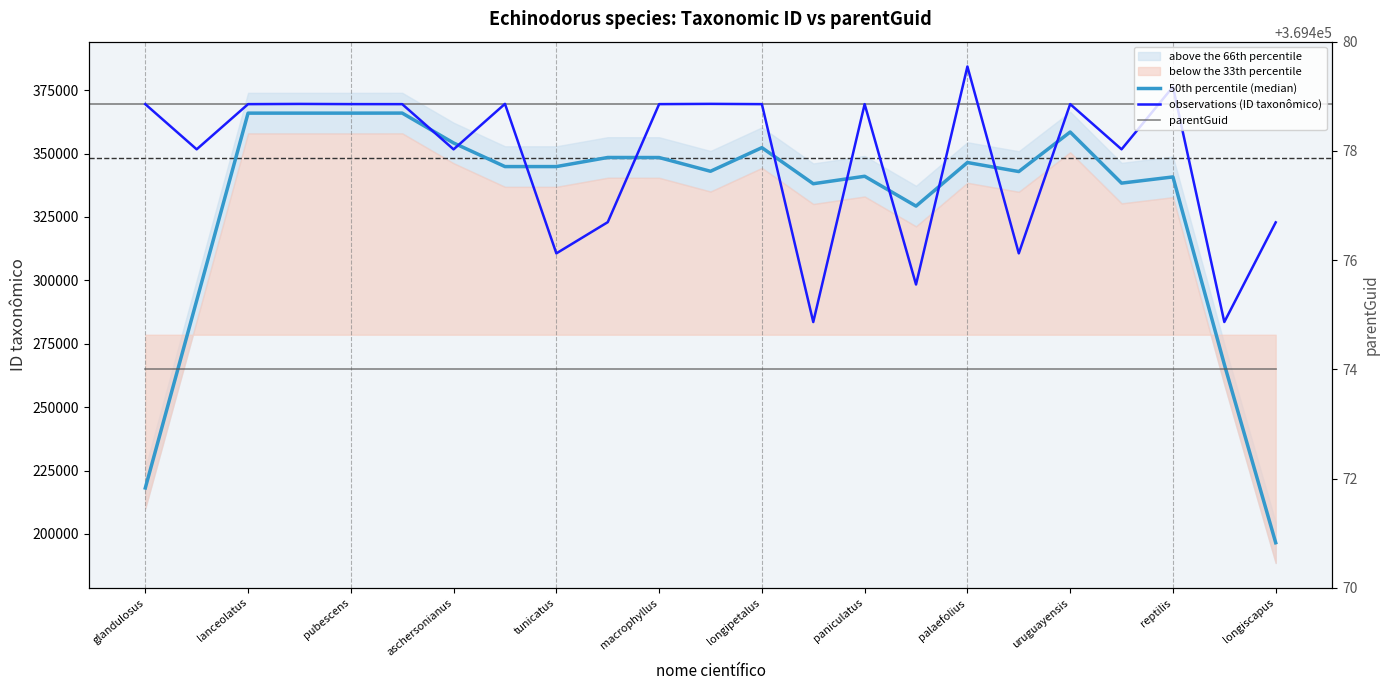

True or false: observations (ID taxonômico) and 50th percentile (median) intersect in this chart.

True